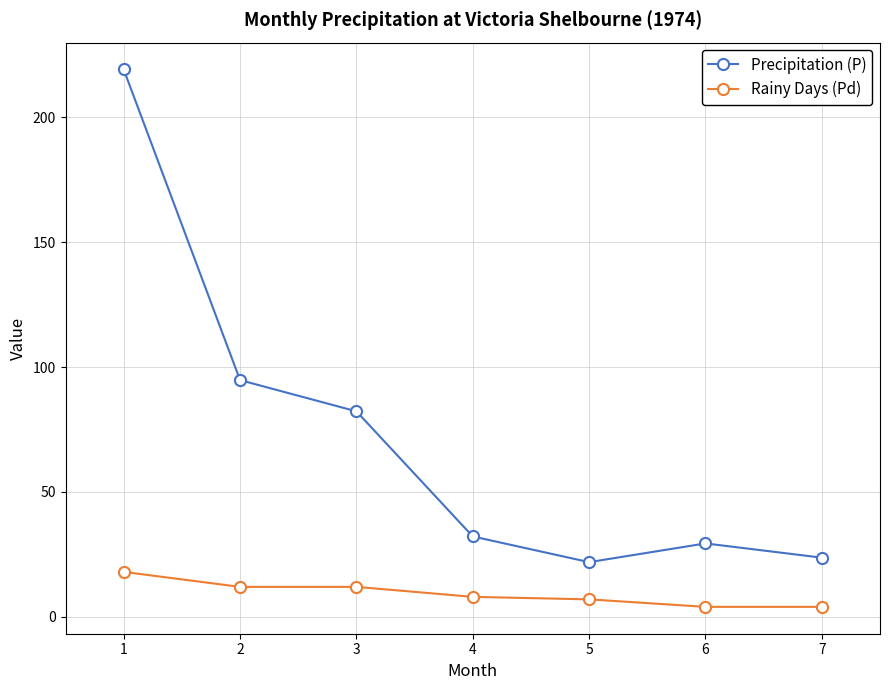

How many values in the Rainy Days (Pd) series are below 8?

3